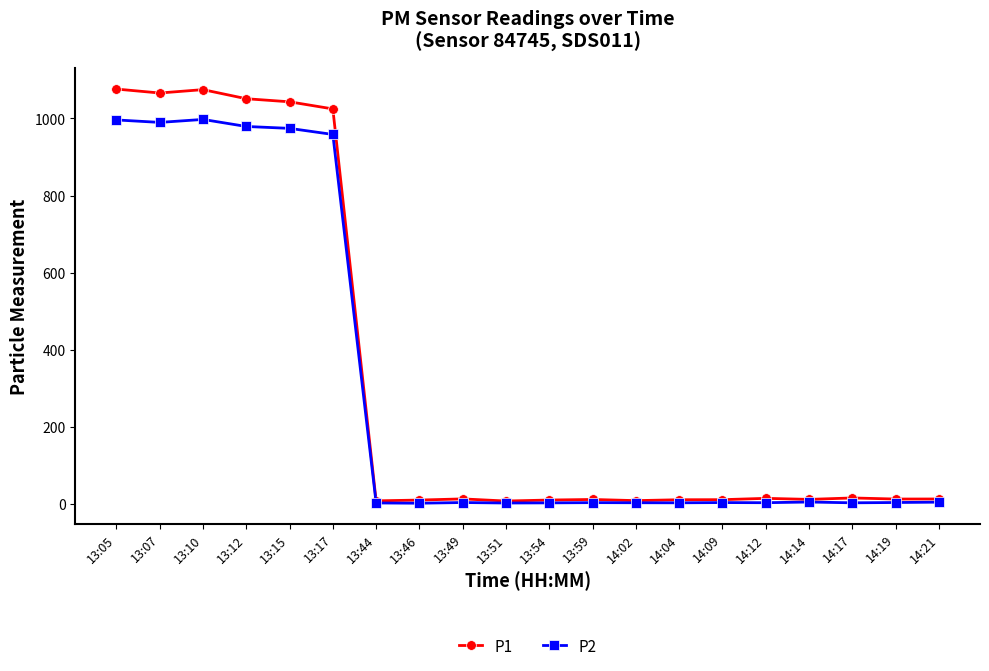

In P1, how many points are higher than both neighbors (excluding endpoints)?

5